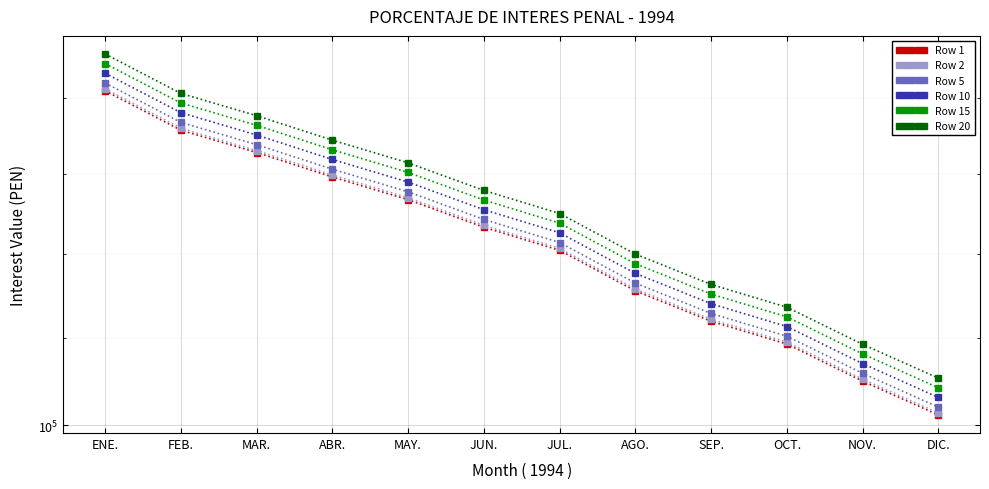

List the series in order of their peak value, highest first.

Row 20, Row 15, Row 10, Row 5, Row 2, Row 1